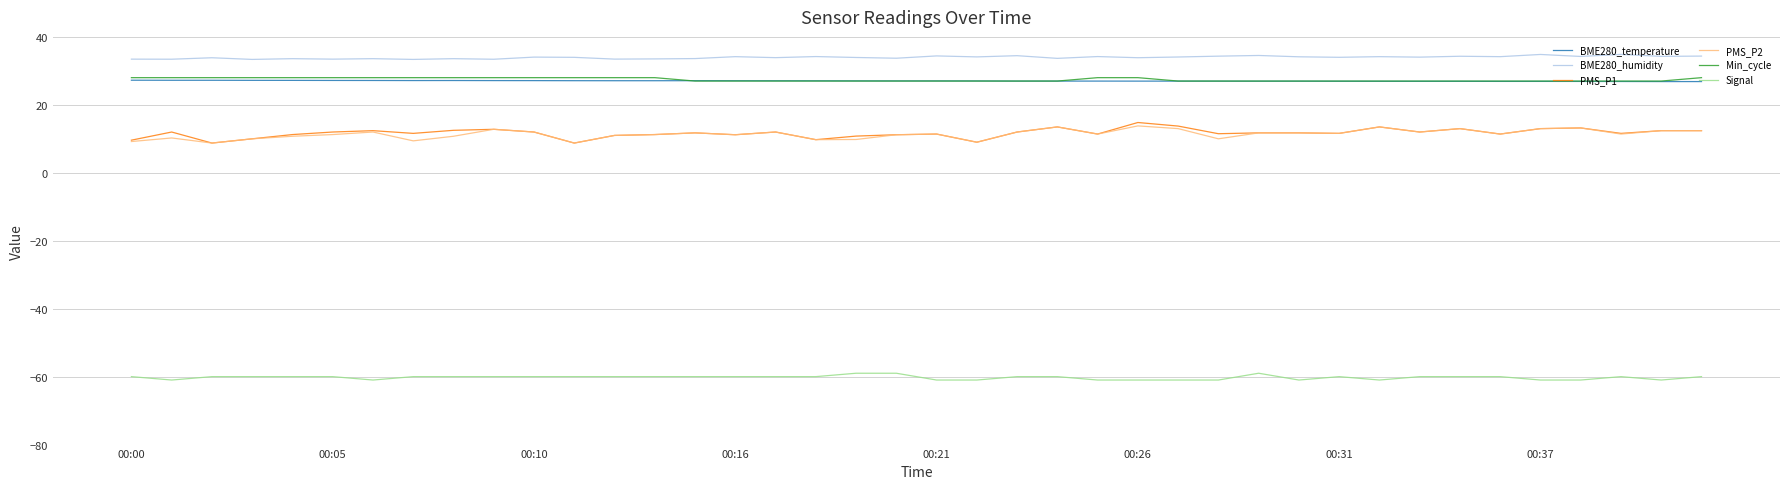

True or false: PMS_P1 and BME280_humidity intersect in this chart.

False